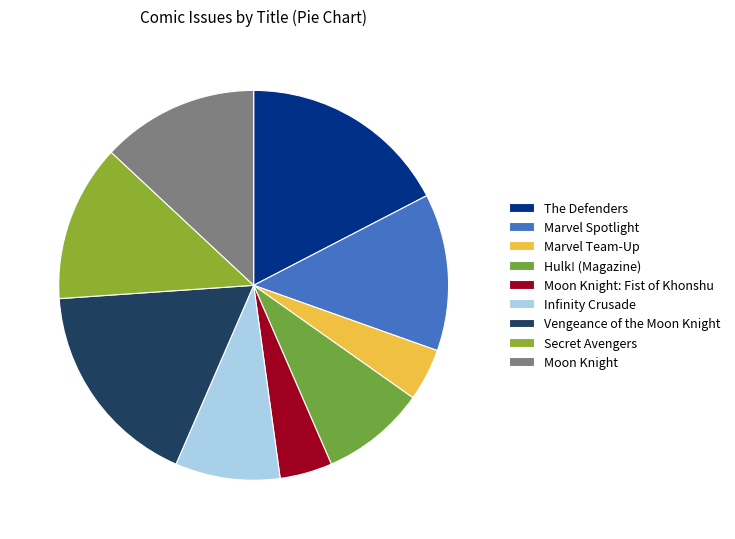

Which category has the biggest portion of the pie?

The Defenders